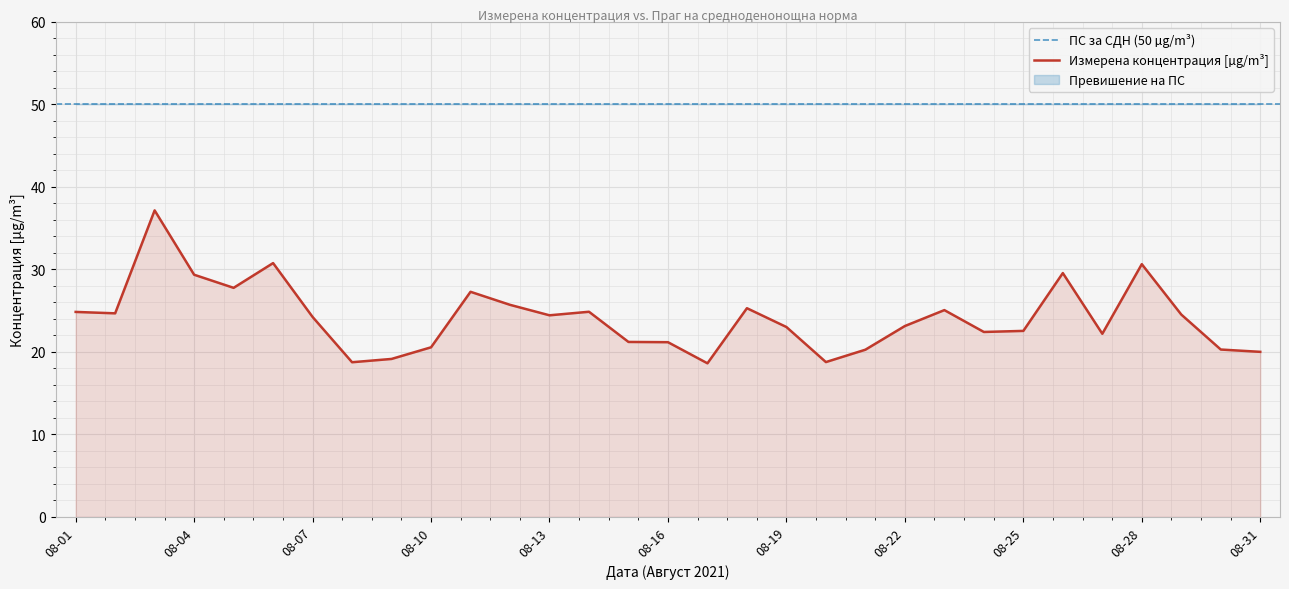

Is it true that Измерена концентрация [µg/m³] equals 23.0 at 08-19?

True